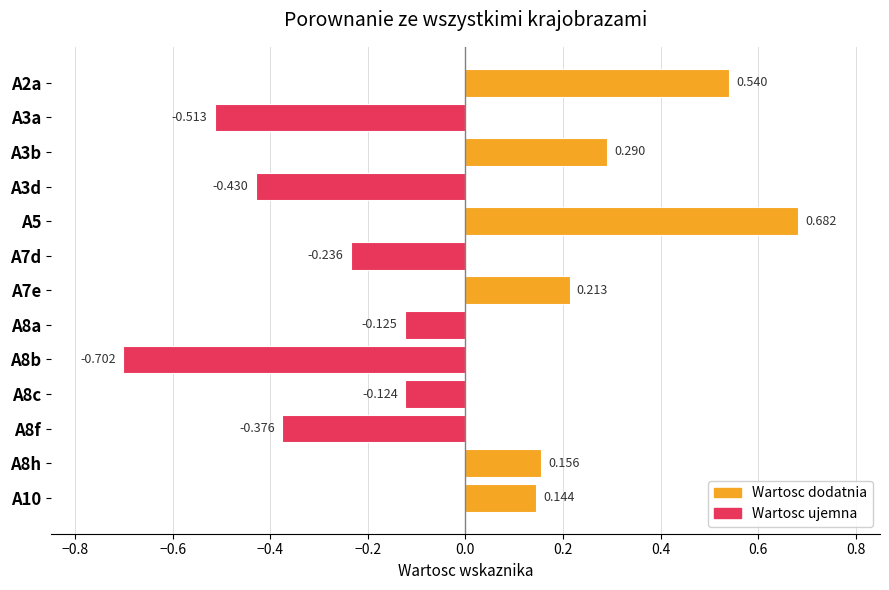

What is the difference between the maximum and minimum values?

1.4